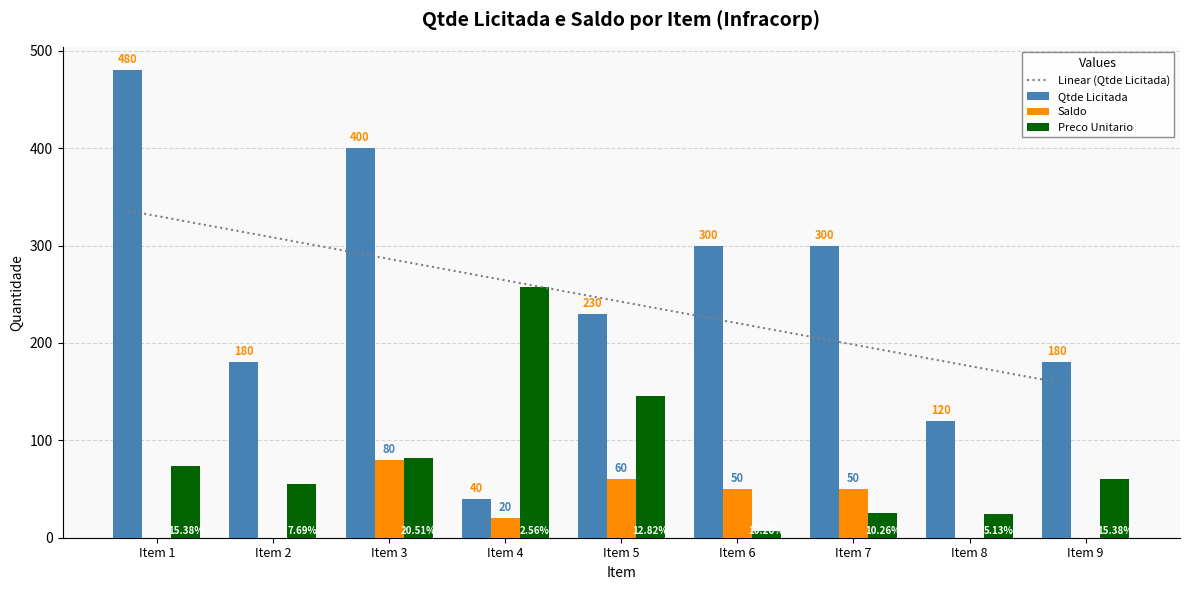

What is the minimum value for Qtde Licitada?

40.0